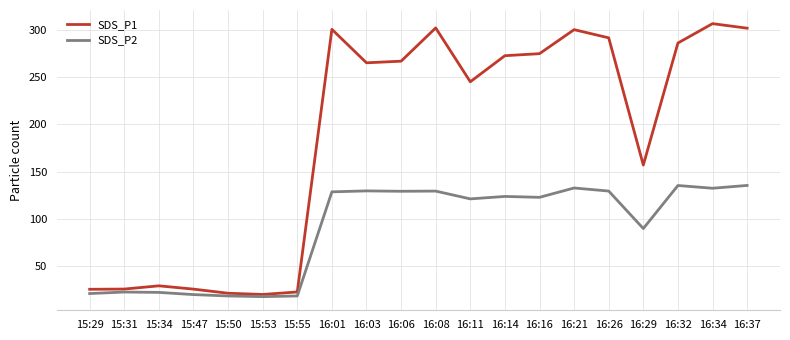

What is the greatest value displayed?

307.0